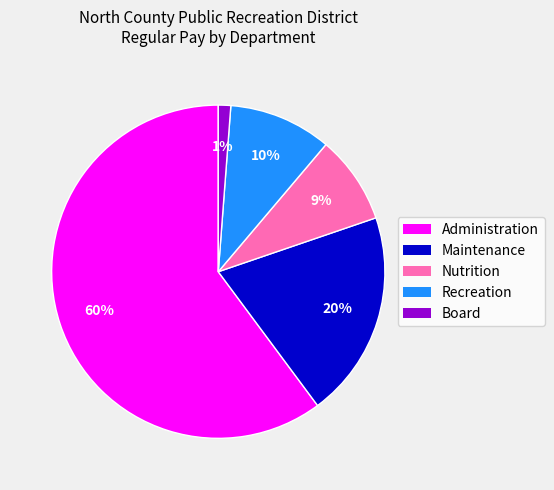

Rank the categories by value from lowest to highest.

Board, Nutrition, Recreation, Maintenance, Administration